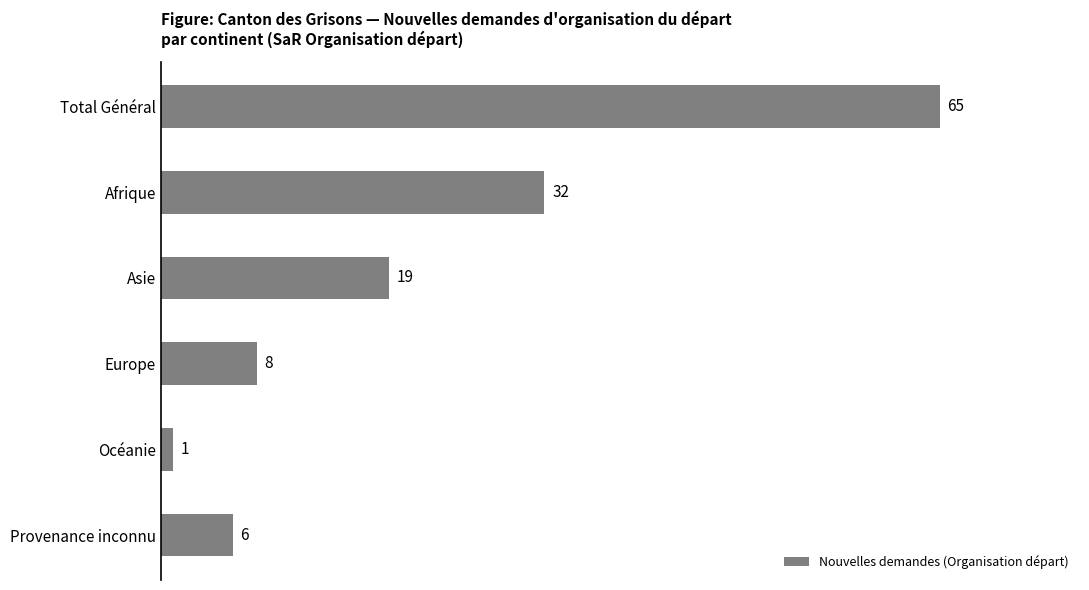

What is the label of the 6th bar from the top?

Provenance inconnu